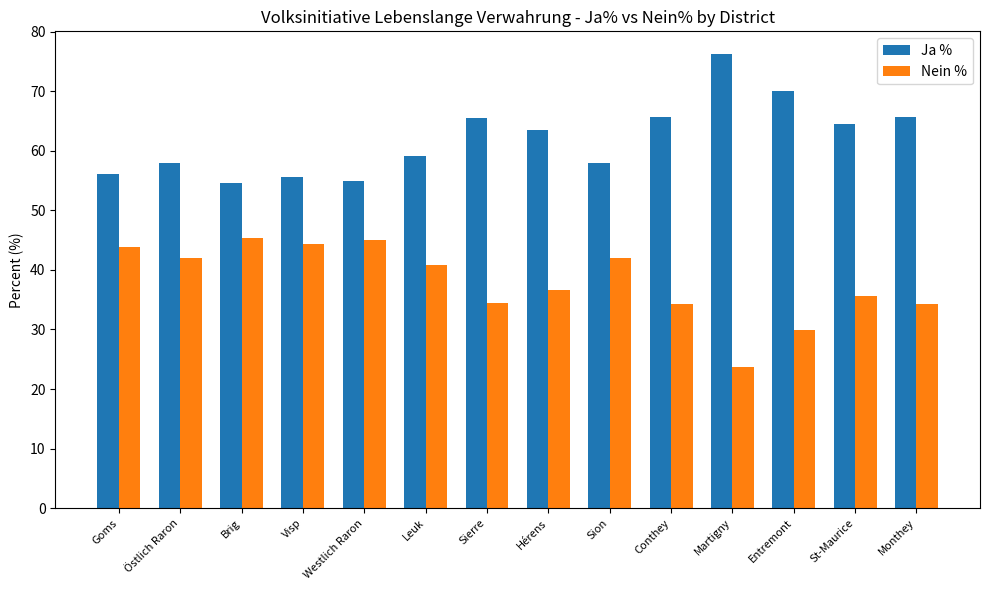

Does the chart contain stacked bars?

No